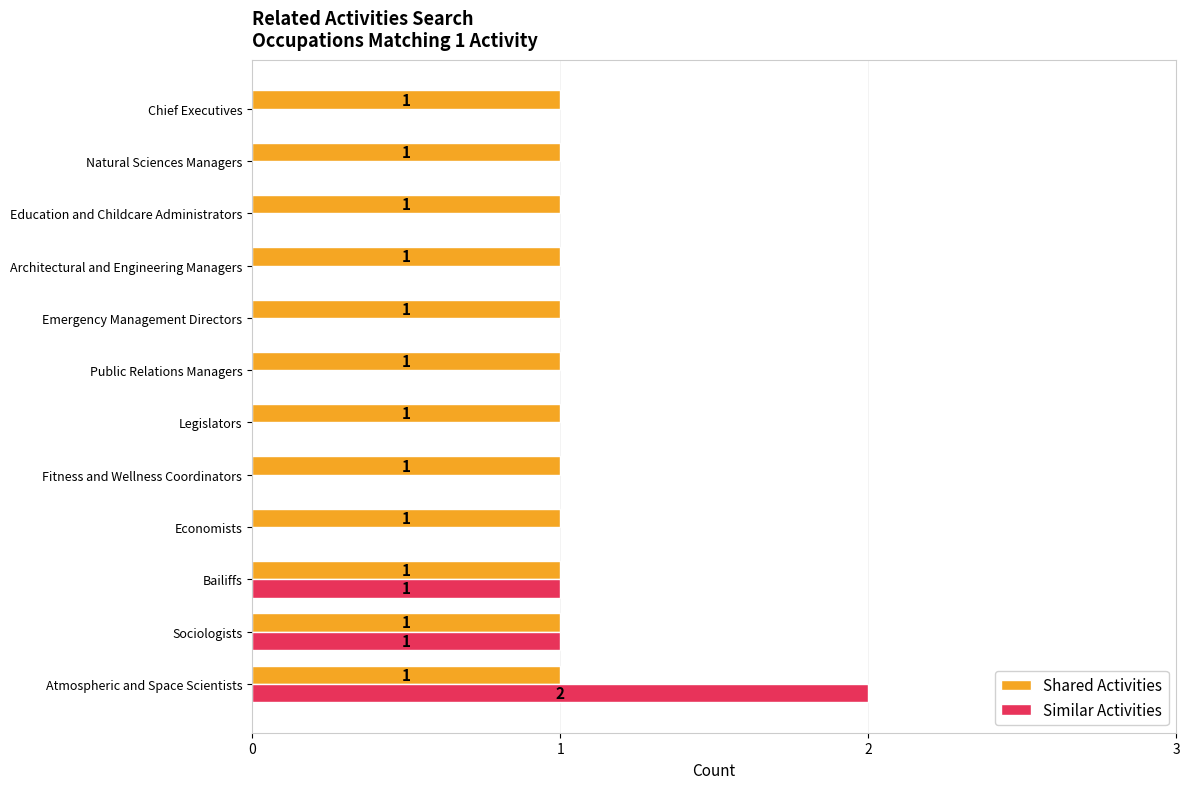

True or false: Shared Activities has a value of 0 at Education and Childcare Administrators.

False